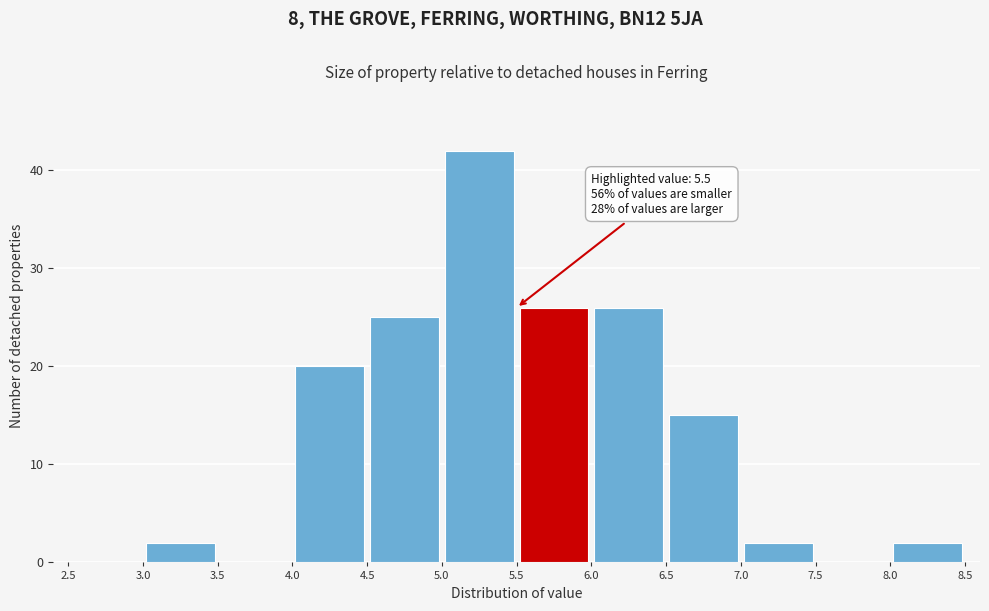

Which range on the x-axis has the tallest bar?

5.0 to 5.5